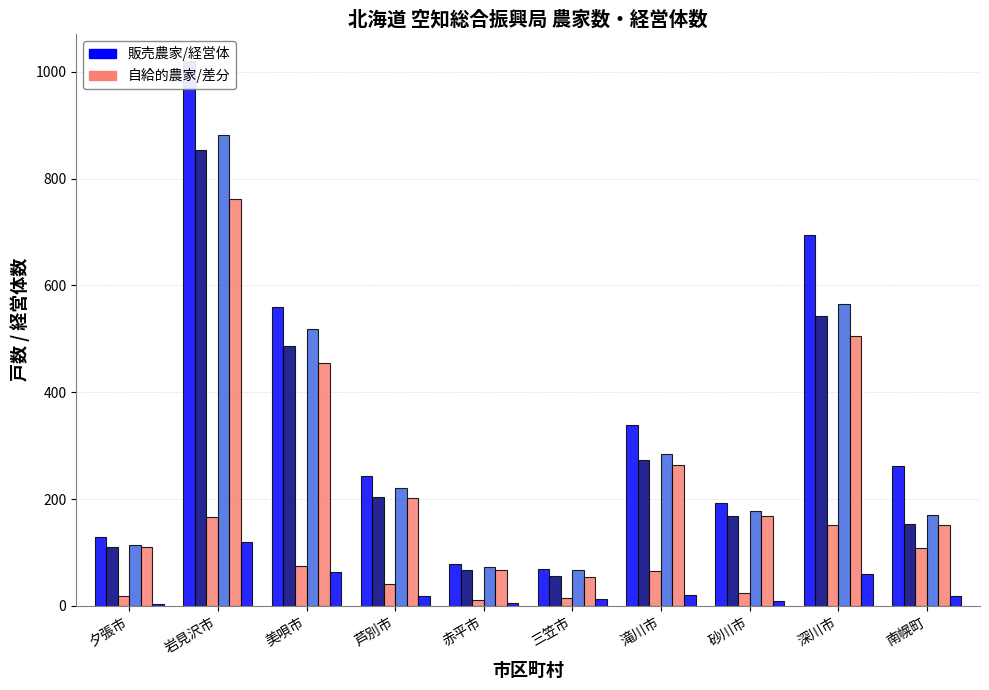

What is the smallest value displayed?

3